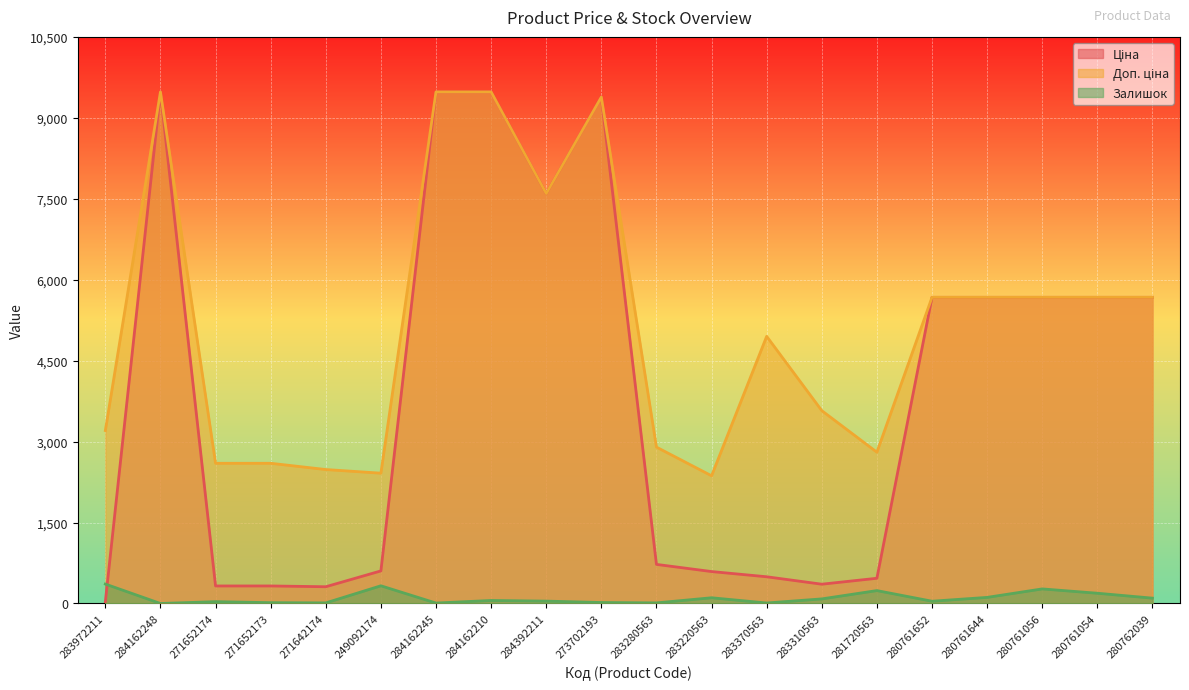

List the labels in order of Ціна value, largest first.

284162248, 284162245, 284162210, 273702193, 284392211, 280761652, 280761644, 280761056, 280761054, 280762039, 283280563, 249092174, 283220563, 283370563, 281720563, 283310563, 271652174, 271652173, 271642174, 283972211